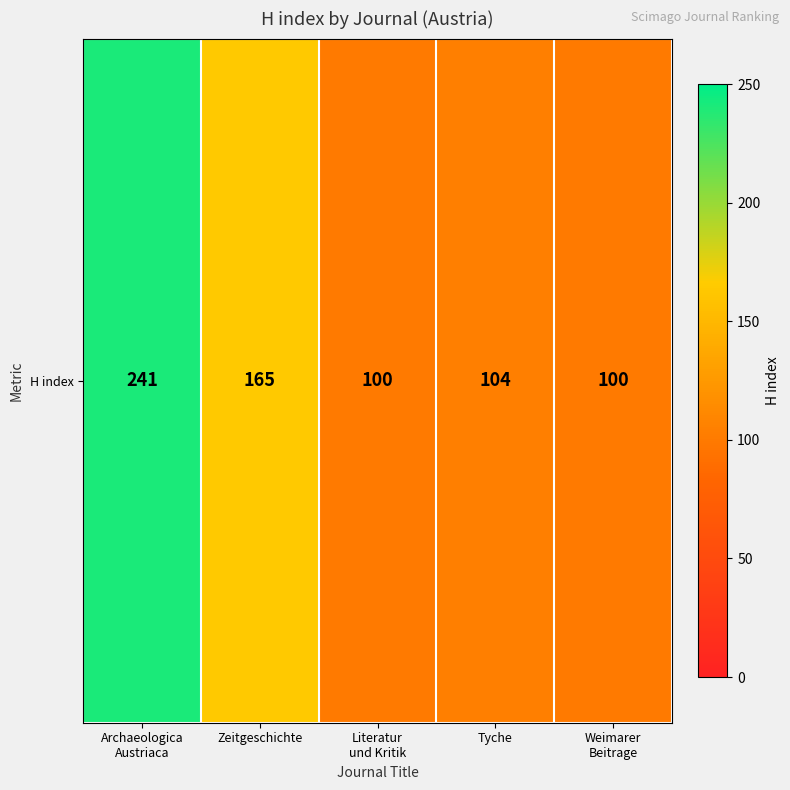

Rank the categories by value from lowest to highest.

Literatur
und Kritik, Weimarer
Beitrage, Tyche, Zeitgeschichte, Archaeologica
Austriaca